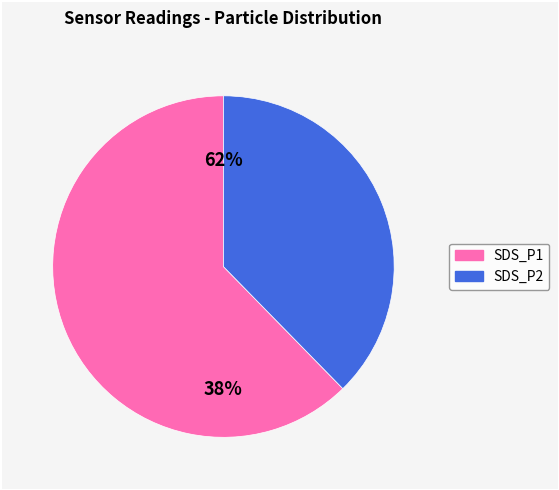

Which slice is the smallest?

SDS_P2